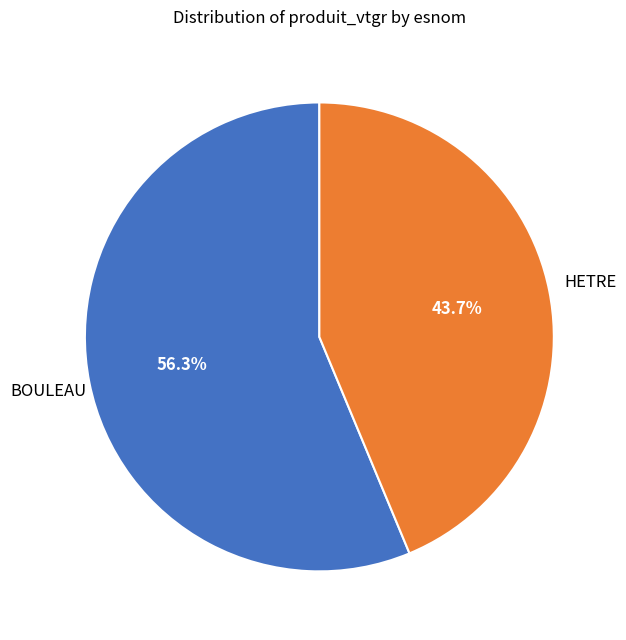

How much of the chart is everything except BOULEAU?

43.7%